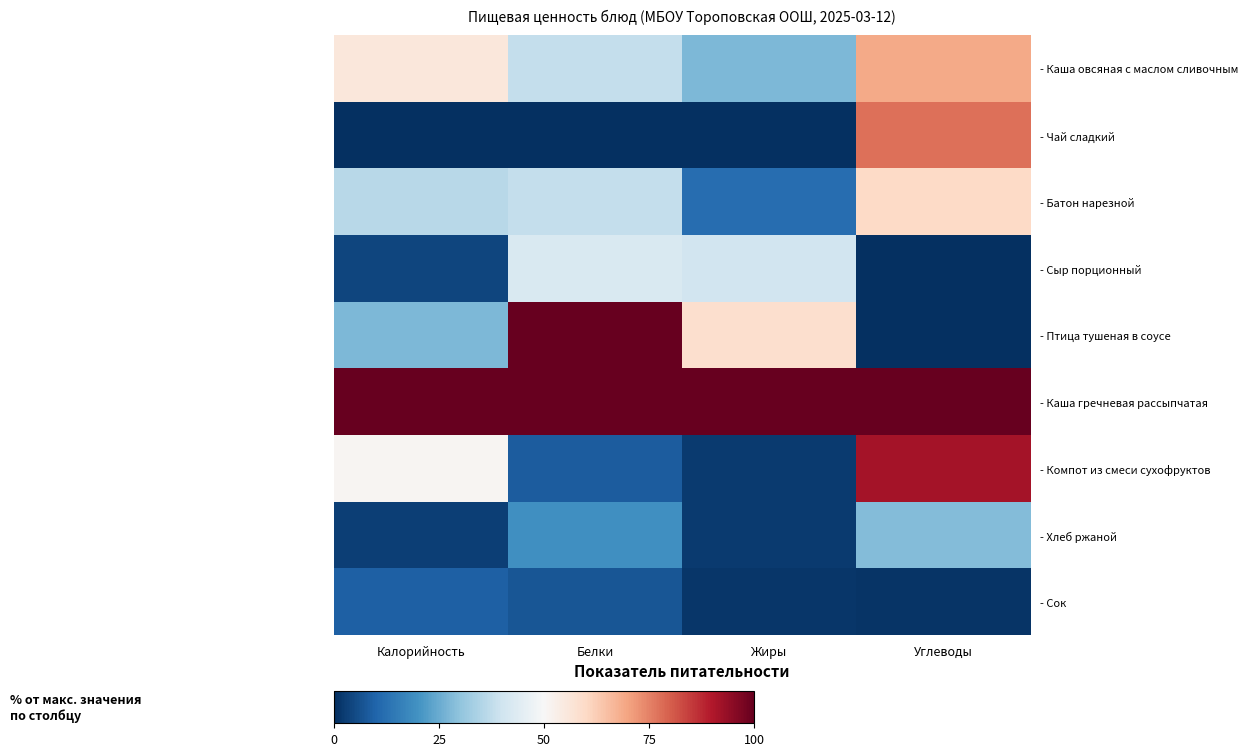

The - Каша гречневая рассыпчатая series shows 130.9 at Жиры. True or false?

False